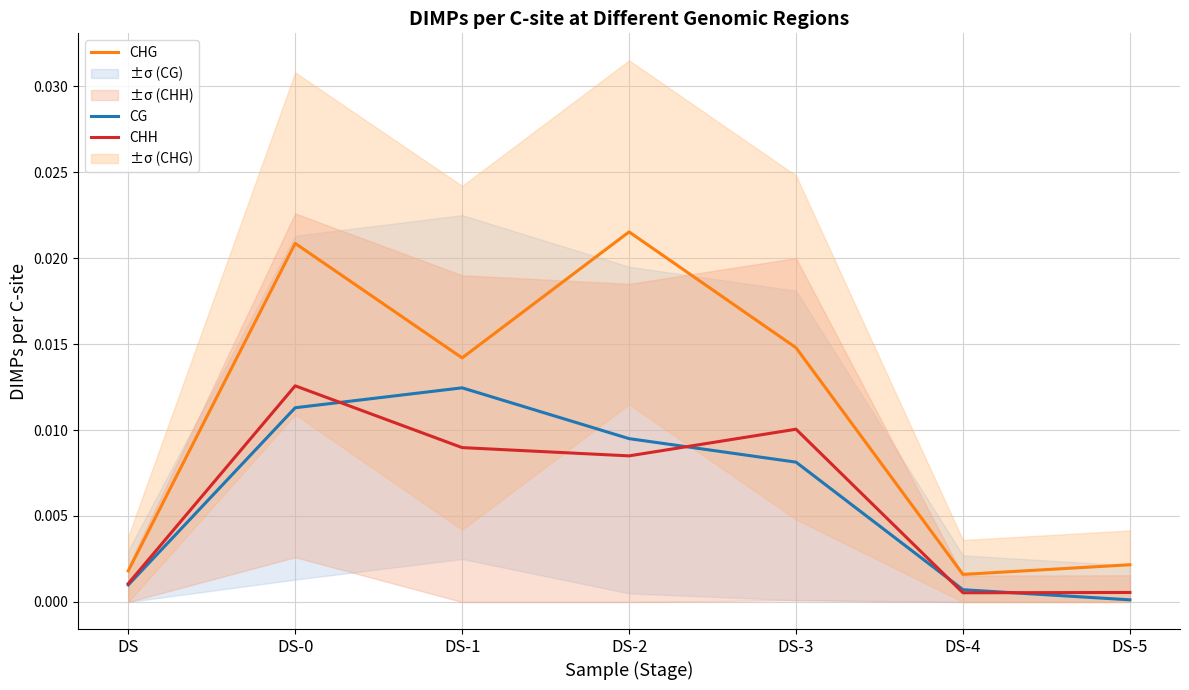

Which series has the largest total across all categories?

CHG